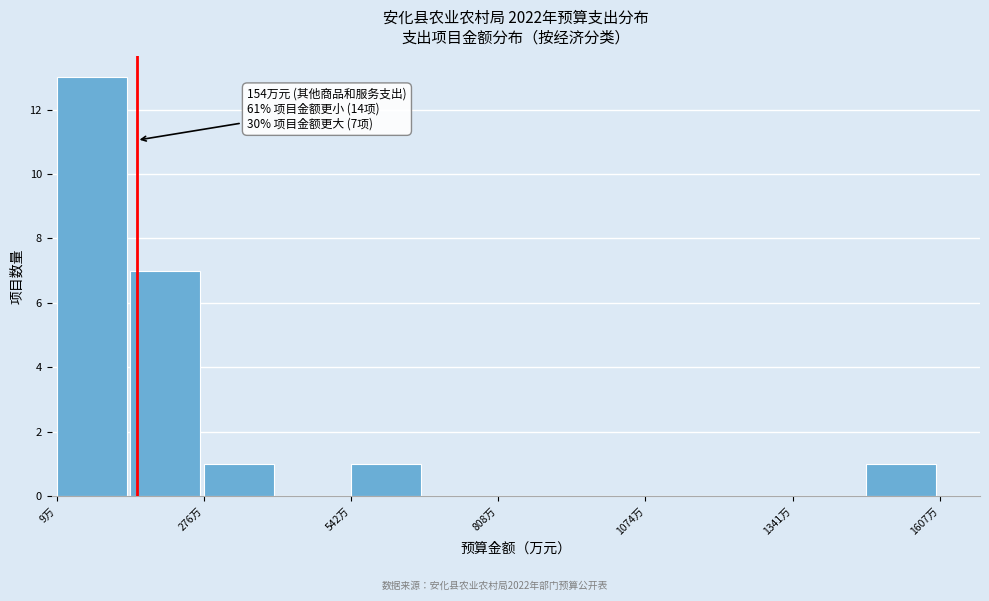

Read against the x-axis, roughly where is the centre of the tallest bar?

50